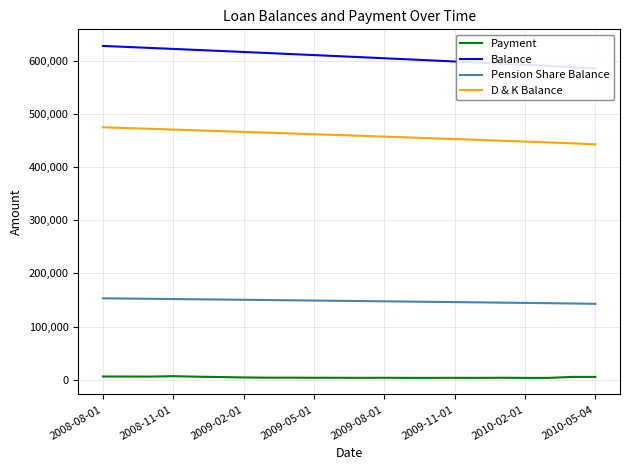

What is the minimum value for D & K Balance?

442787.4